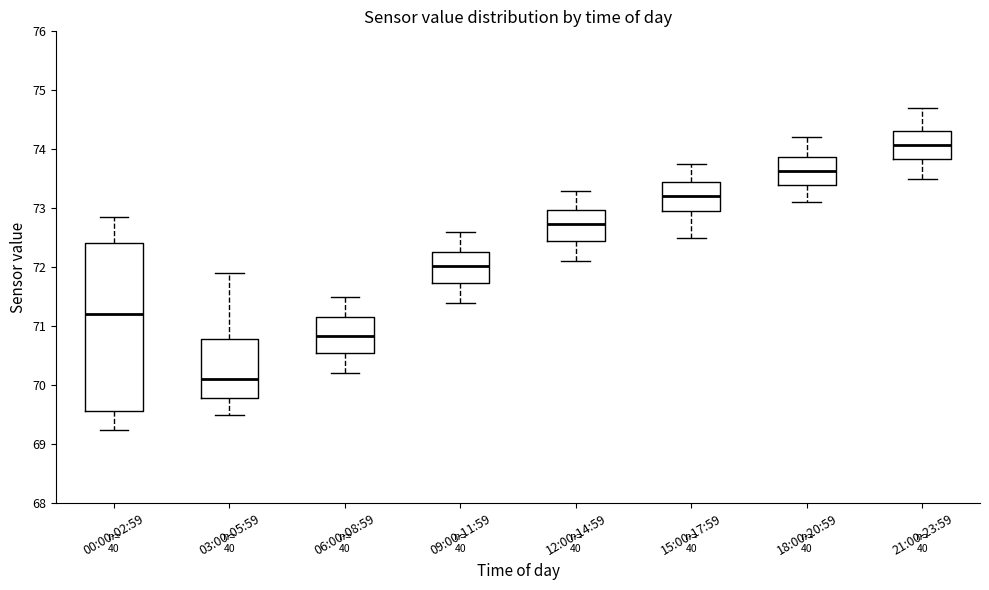

Reading left to right, read every box against the y-axis: the position of its median line, the range the box covers, and the ends of its whiskers. The values are not printed on the chart, so give them approximately, as read against the axis.

00:00-02:59: median 71.2, box 69.6 to 72.4, whiskers 69.2 to 72.9
03:00-05:59: median 70.1, box 69.8 to 70.8, whiskers 69.5 to 71.9
06:00-08:59: median 70.8, box 70.6 to 71.2, whiskers 70.2 to 71.5
09:00-11:59: median 72.0, box 71.7 to 72.3, whiskers 71.4 to 72.6
12:00-14:59: median 72.7, box 72.4 to 73.0, whiskers 72.1 to 73.3
15:00-17:59: median 73.2, box 73.0 to 73.5, whiskers 72.5 to 73.8
18:00-20:59: median 73.6, box 73.4 to 73.9, whiskers 73.1 to 74.2
21:00-23:59: median 74.1, box 73.8 to 74.3, whiskers 73.5 to 74.7